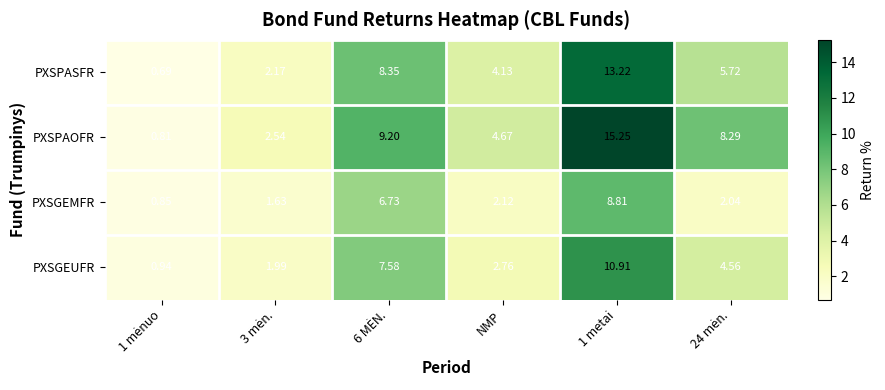

At which label is PXSPASFR closest to 6?

24 mėn.